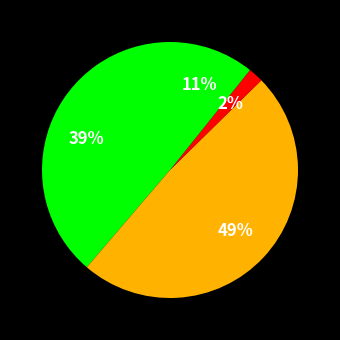

Which slice is the largest?

Пудинг из творога с яблоками